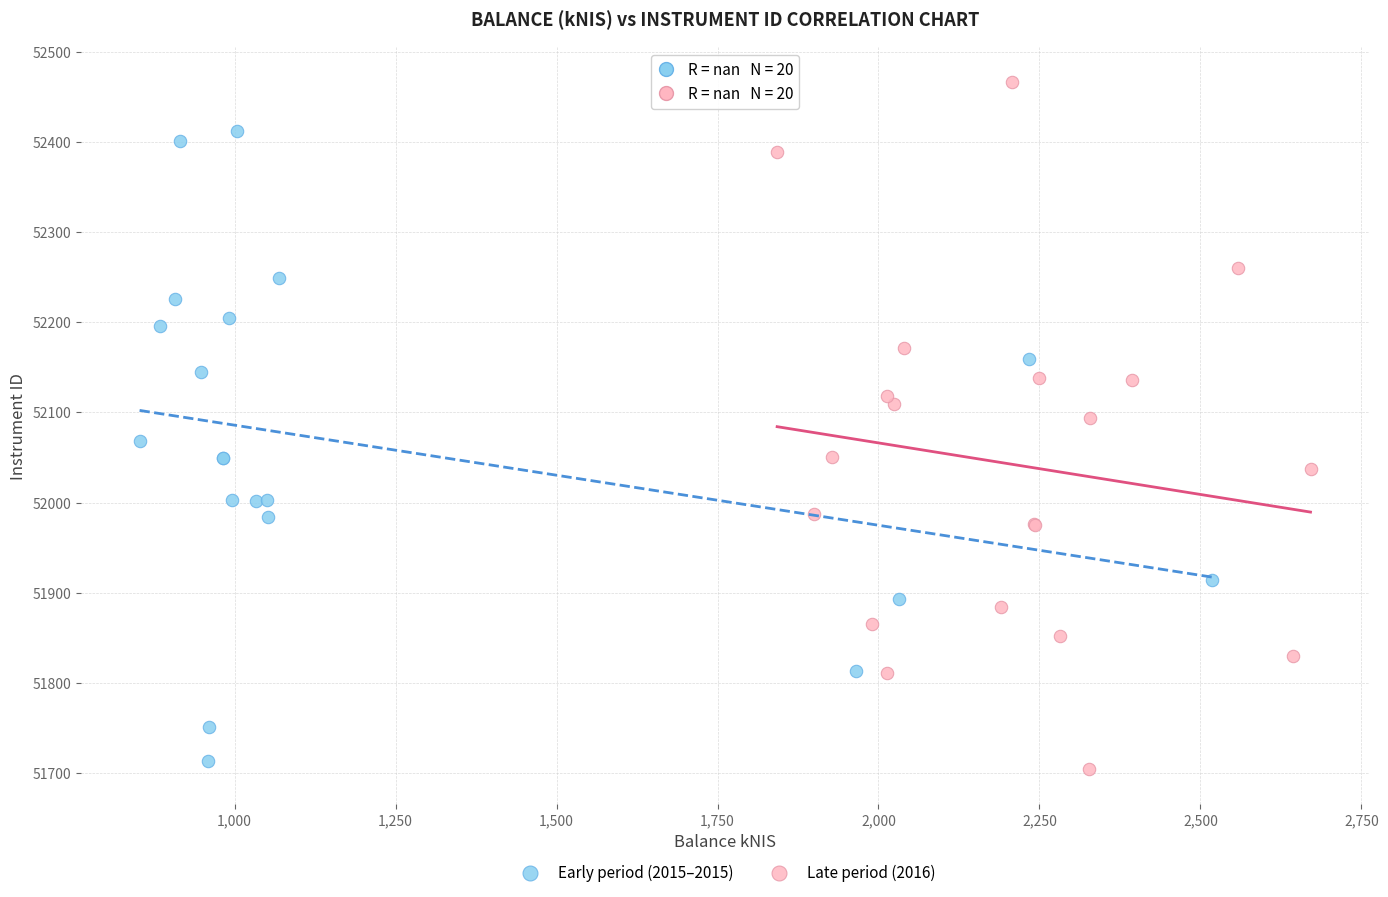

Which series contains the highest Y value?

Late period (2016)